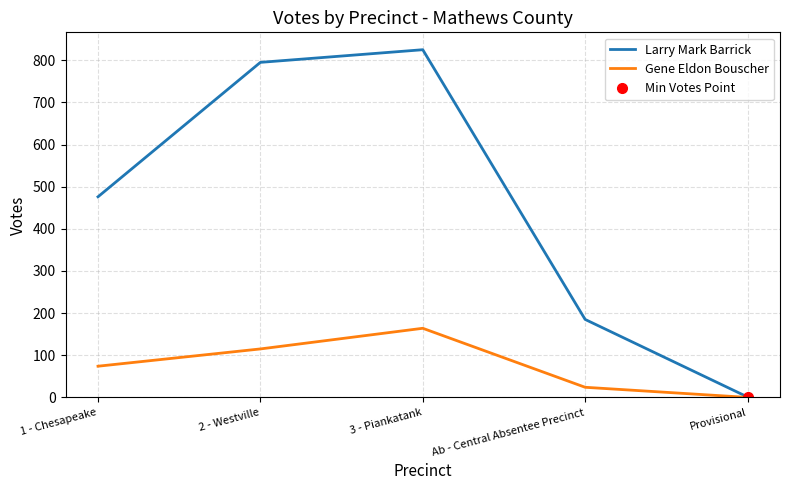

True or false: Larry Mark Barrick and Gene Eldon Bouscher intersect in this chart.

False